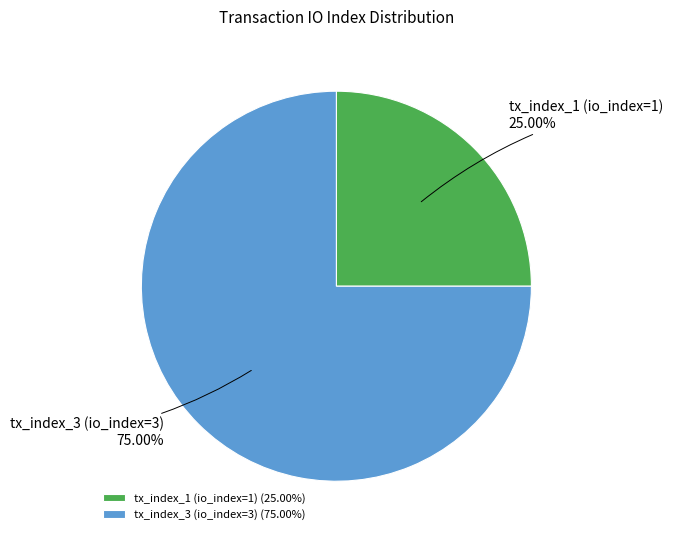

To the nearest percent, what is the difference between the largest and smallest slice percentages?

50%